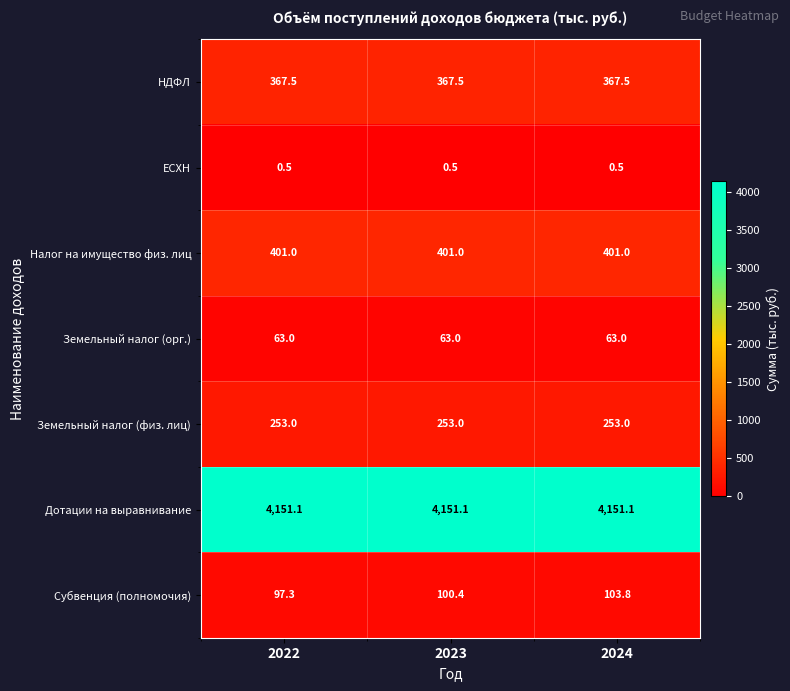

Which series changed the most between 2023 and 2024?

Субвенция (полномочия)